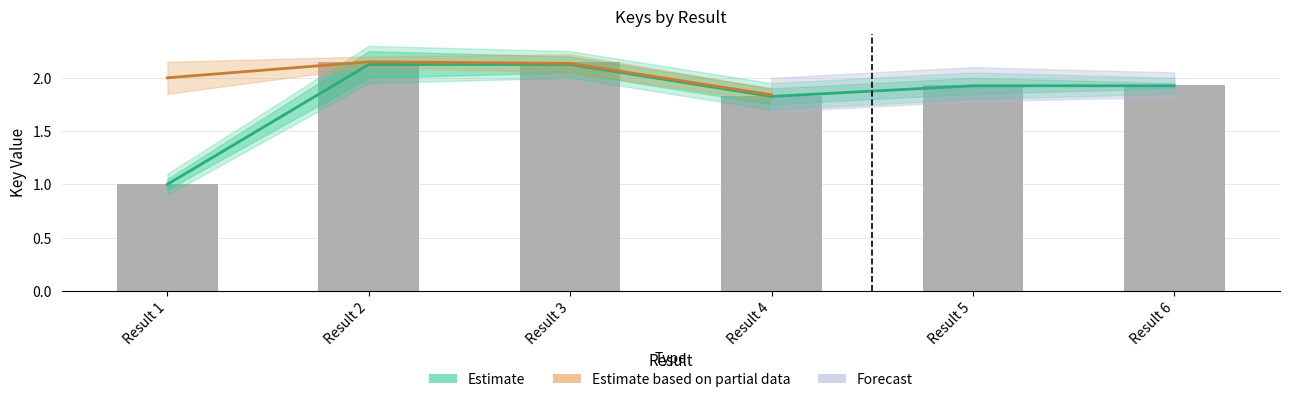

What is the value of the 3rd bar from the left?

2.1